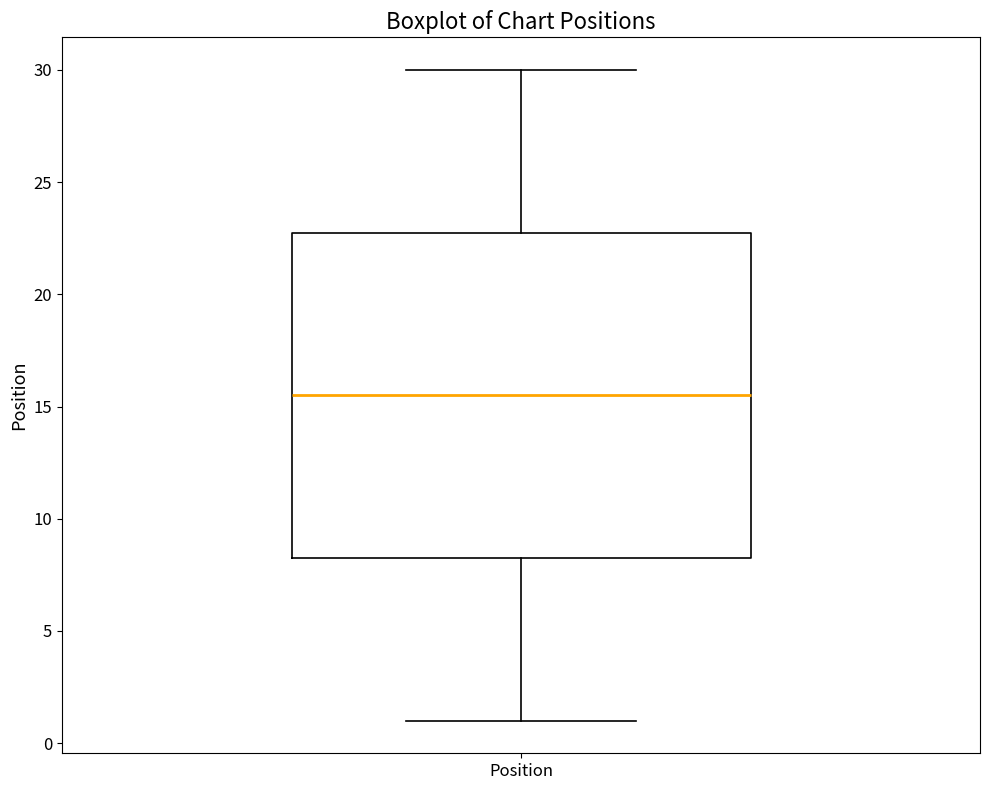

Where is the upper edge of the box for Position on the y-axis? The values are not printed on the chart, so give them approximately, as read against the axis.

23.0